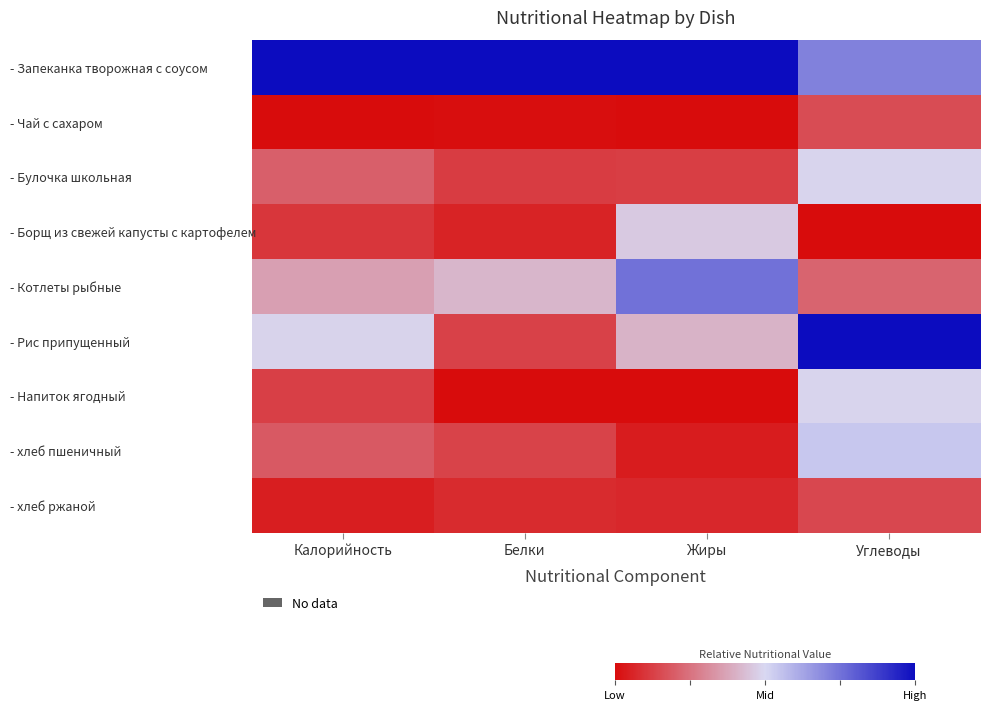

How many distinct data groups are displayed?

9